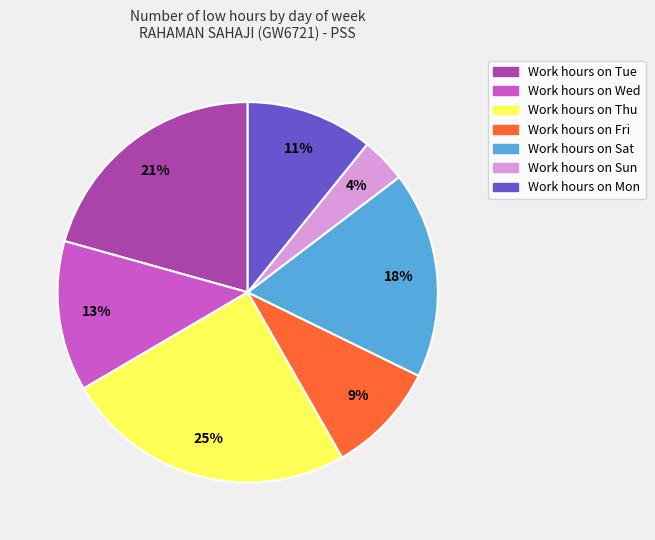

Is there a majority slice in this chart?

No